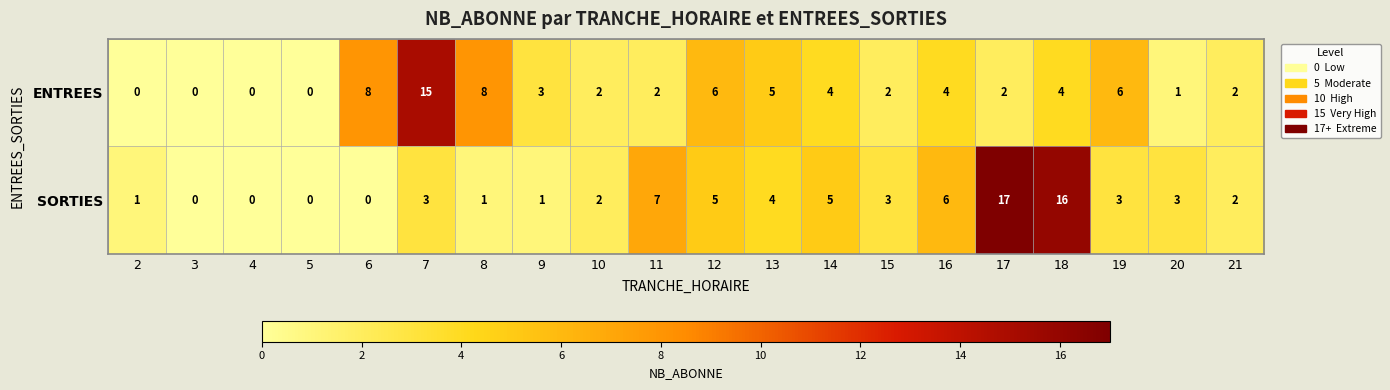

At 19, list the series in order from smallest to largest.

SORTIES, ENTREES